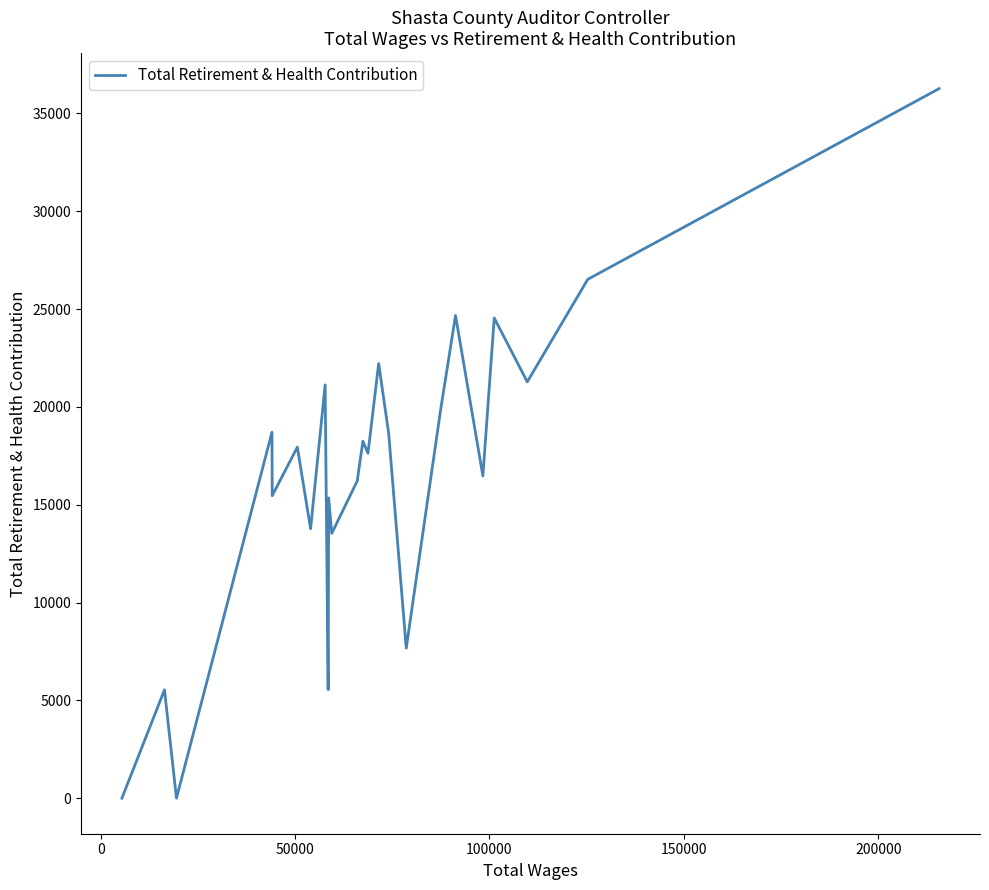

True or false: there are more than 1 points higher than both neighbors.

True